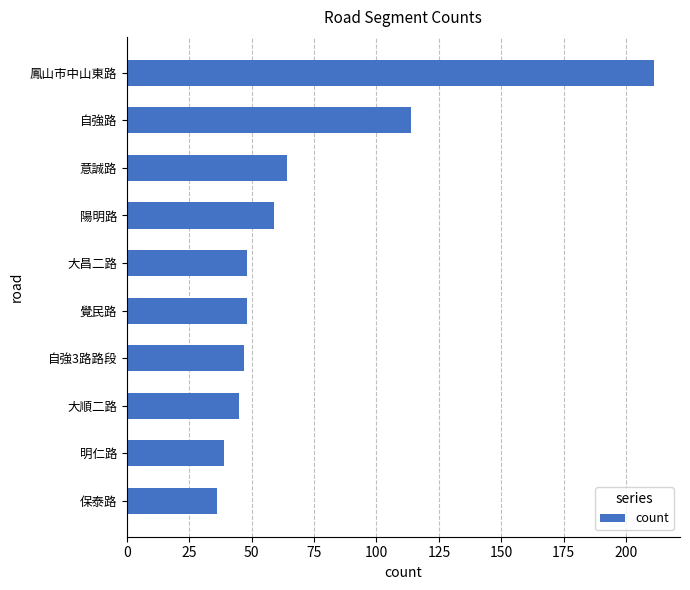

What is the ratio of the value at 自強路 to the value at 自強3路路段?

2.4